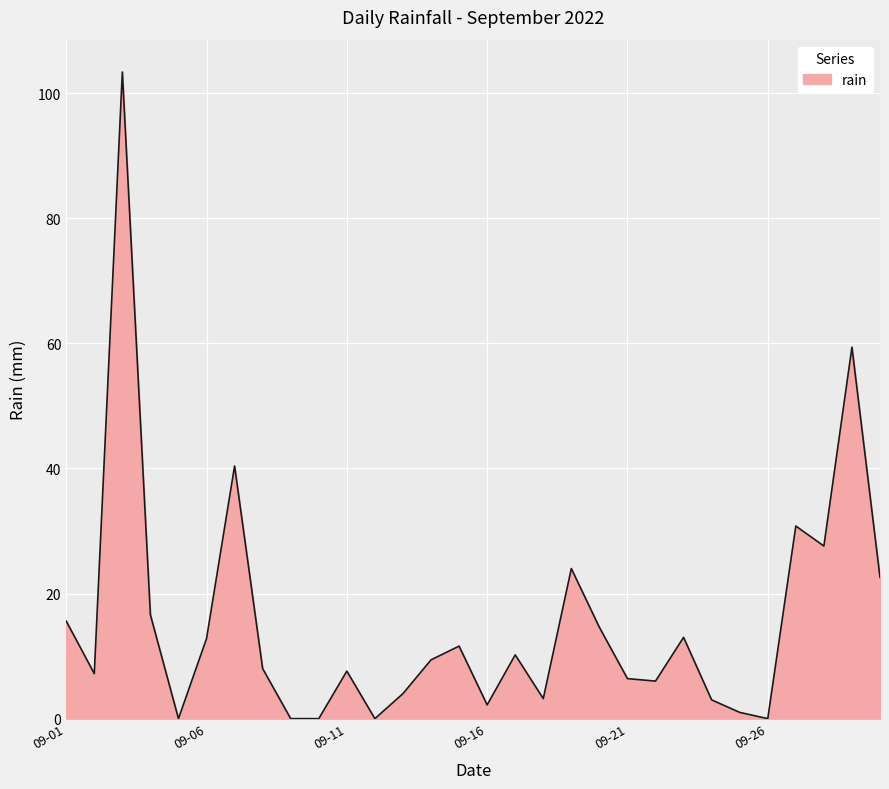

What is the greatest value displayed?

103.4